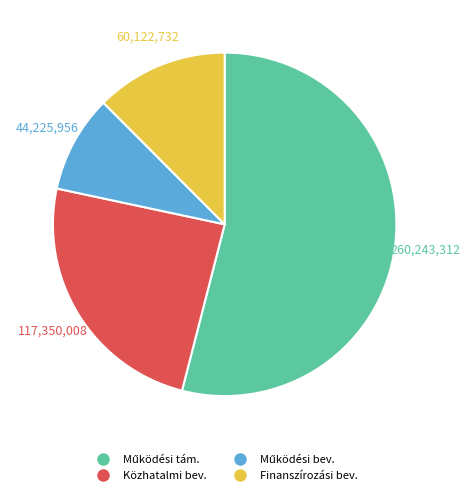

Is there a majority slice in this chart?

Yes